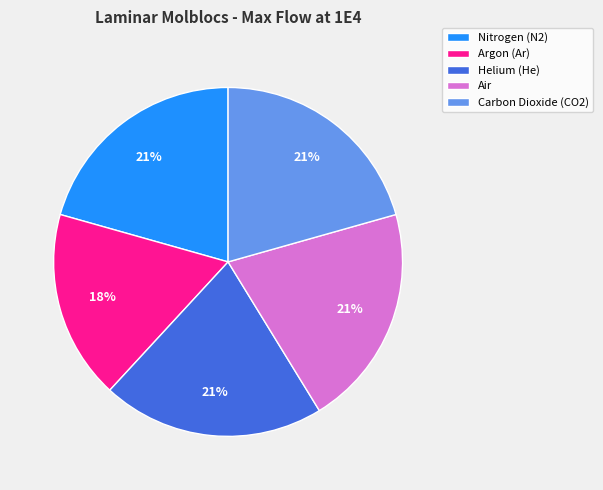

Is the sum of Helium (He) and Nitrogen (N2) greater than half?

No